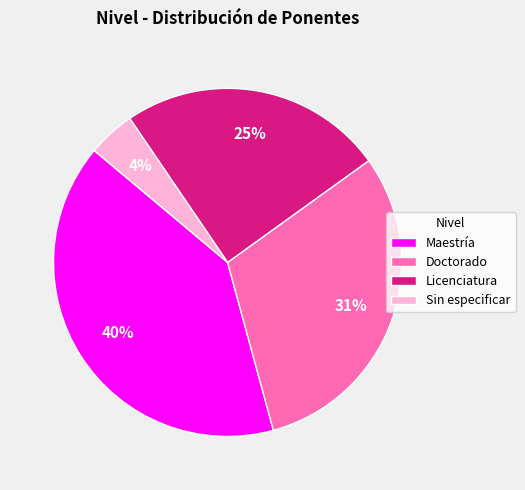

Do Sin especificar and Licenciatura together represent more than half of the pie?

No